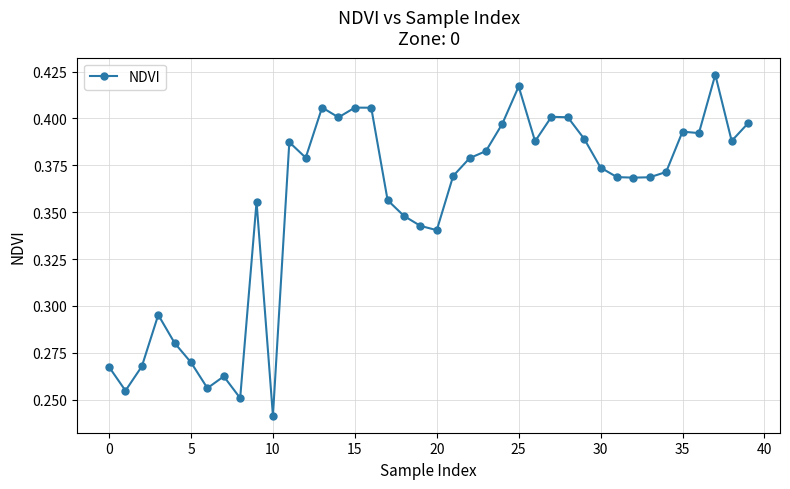

Count the values in the range 0 to 1.

40